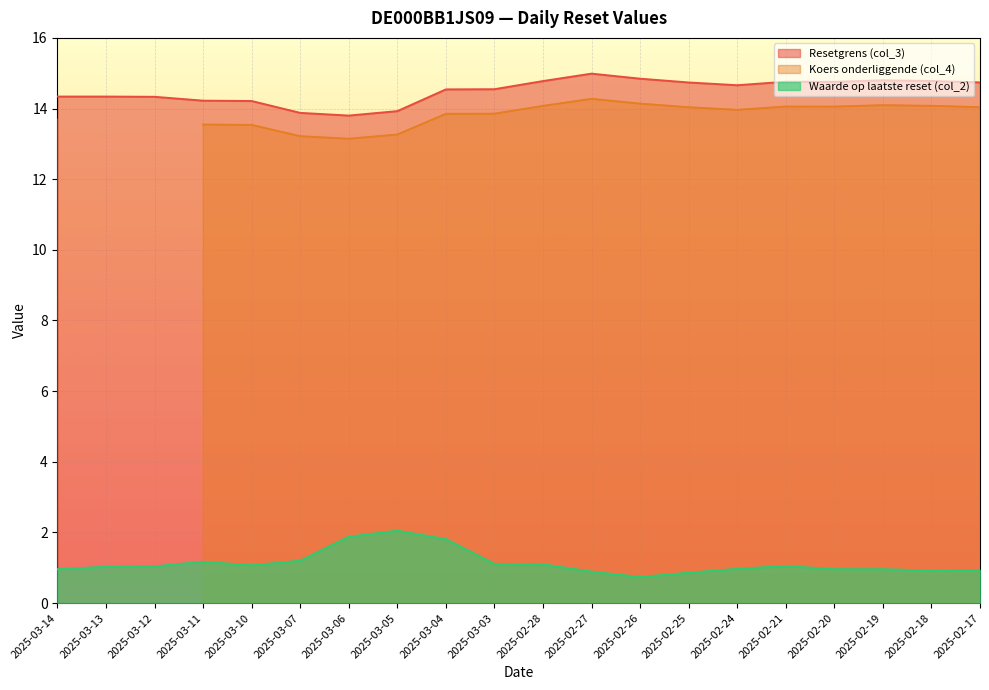

True or false: Waarde op laatste reset (col_2) and Resetgrens (col_3) intersect in this chart.

False